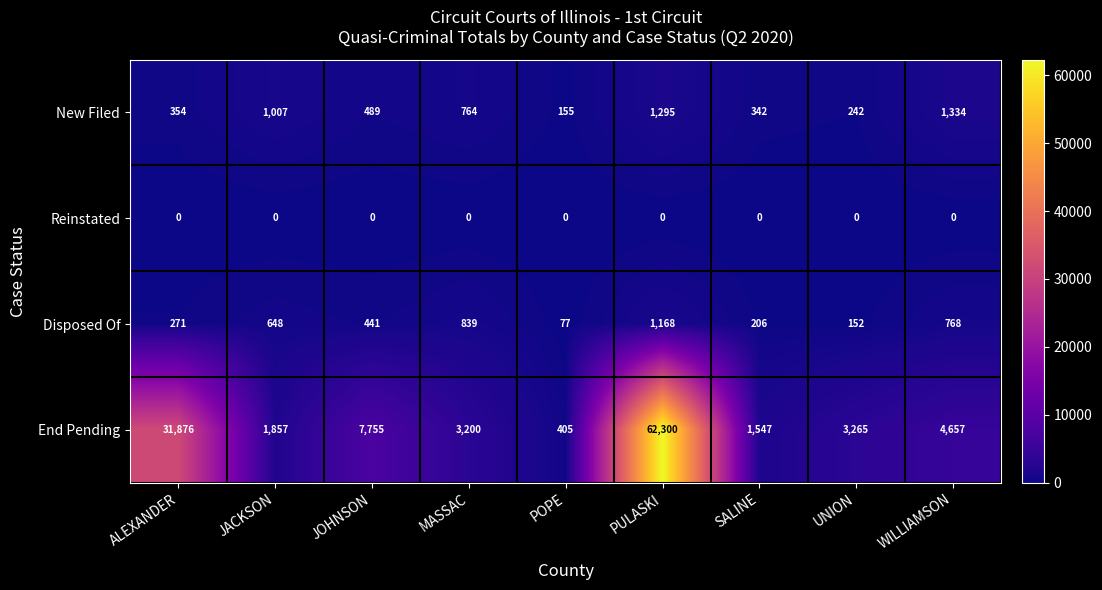

Which series changed the most between ALEXANDER and POPE?

End Pending